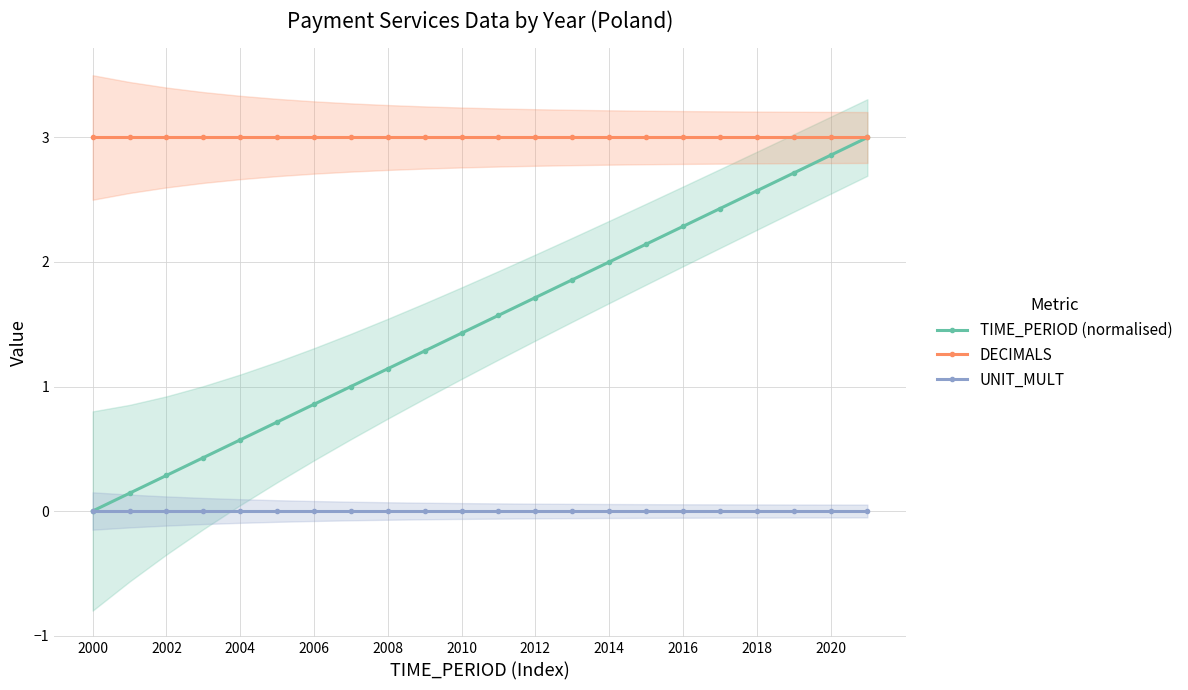

True or false: TIME_PERIOD (normalised) and UNIT_MULT cross at least once.

False